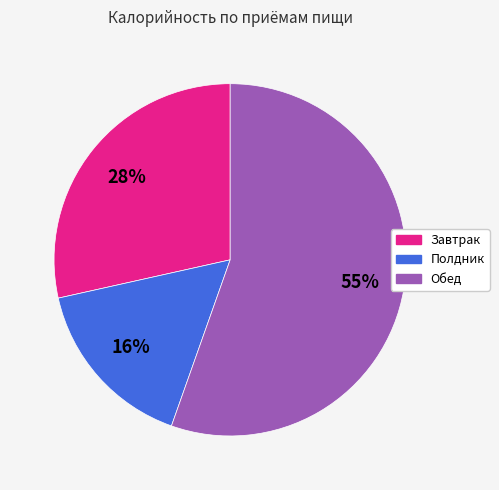

The Завтрак slice represents 28% of the pie. True or false?

True